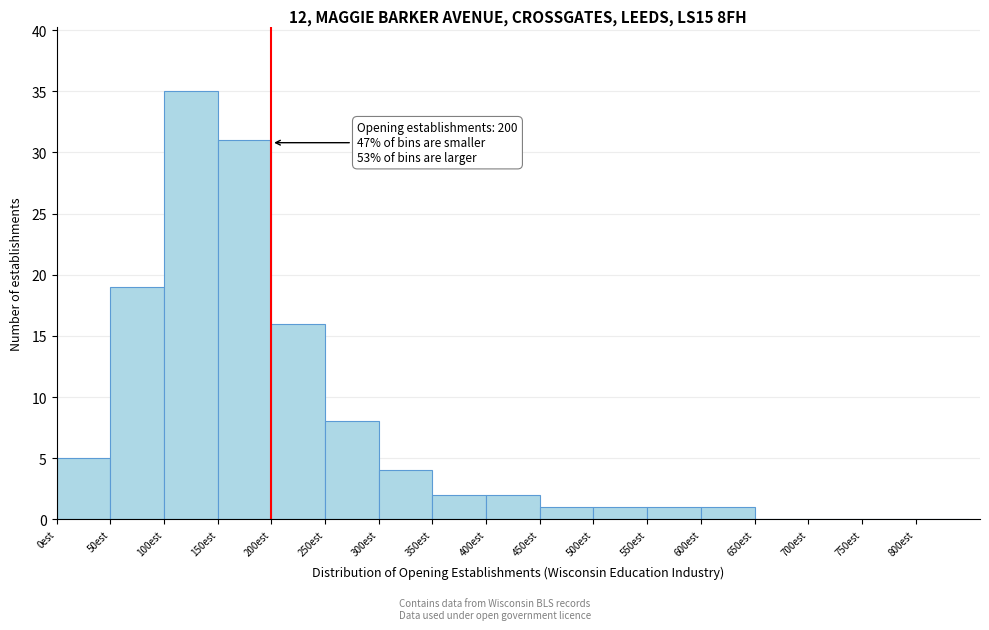

Over which range of the x-axis is the bar tallest?

100 to 150